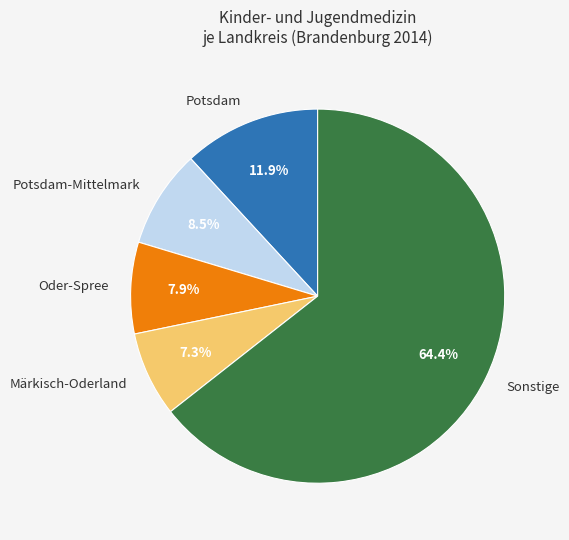

Does any single category account for the majority?

Yes